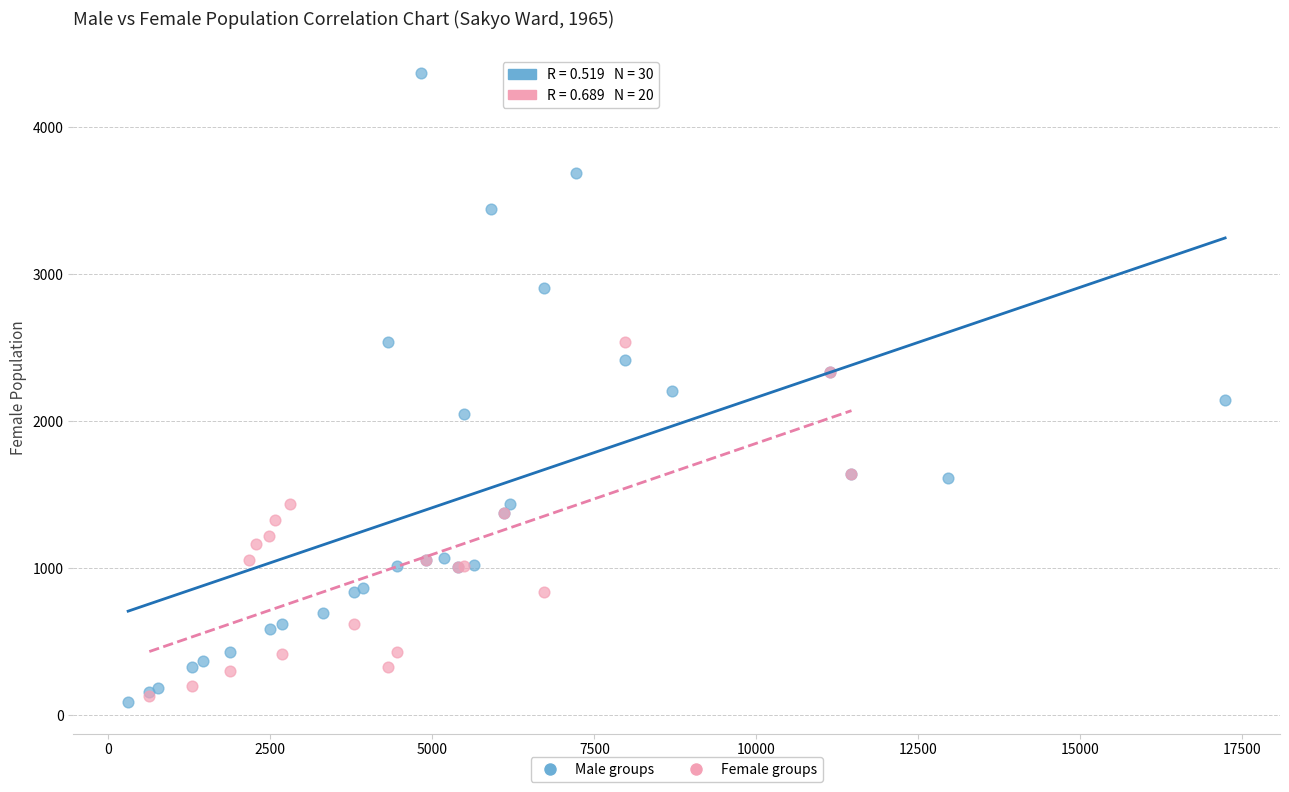

Which series has the widest spread of Y values?

Male groups